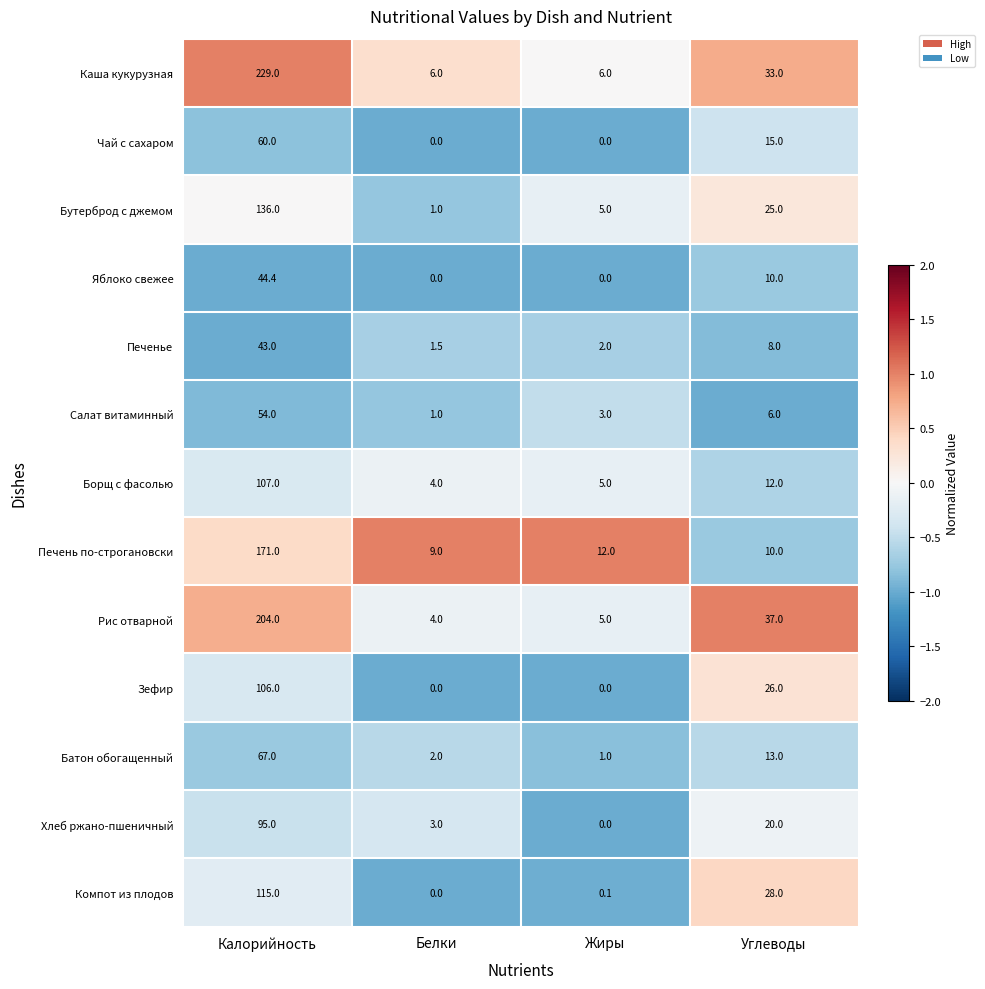

Which category has the highest value across all series?

Калорийность